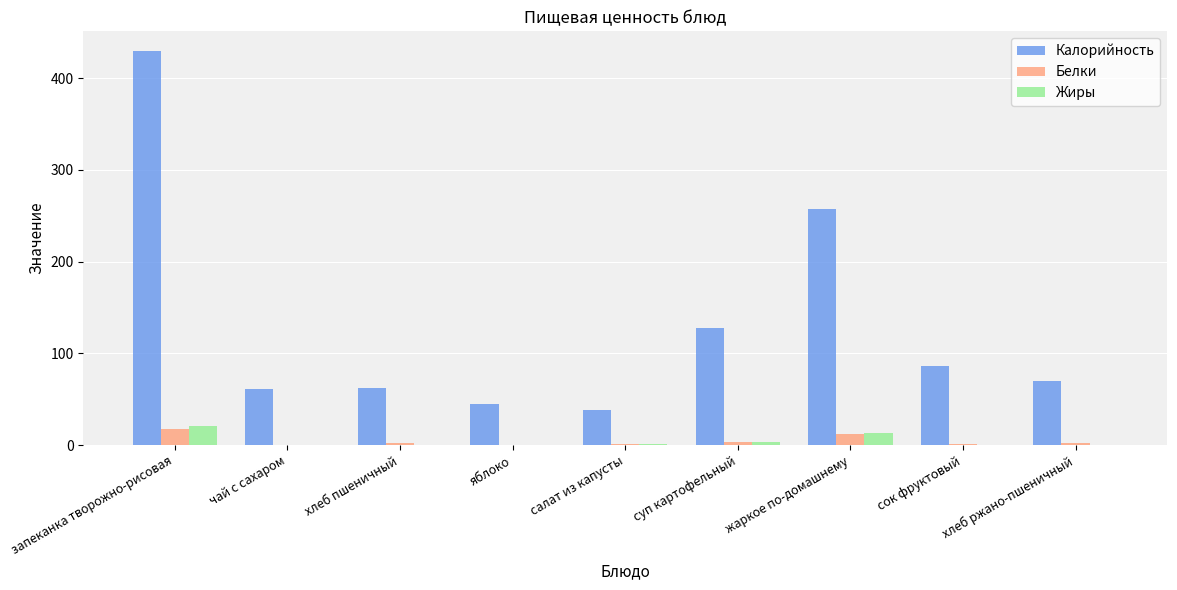

Which series changed the most between запеканка творожно-рисовая and сок фруктовый?

Калорийность